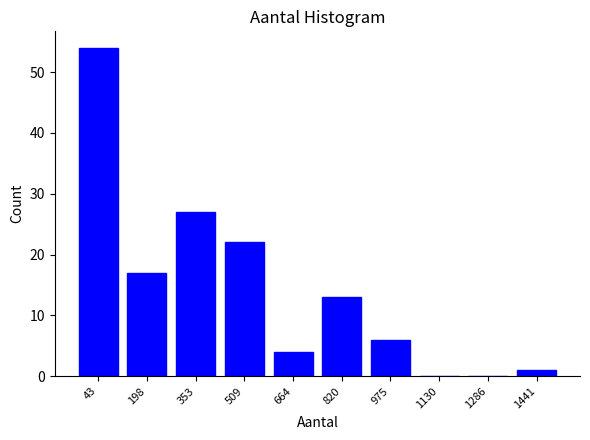

Reading left to right, what are all the values shown in this chart?

43=54	198=17	353=27	509=22	664=4	820=13	975=6	1130=0	1286=0	1441=1